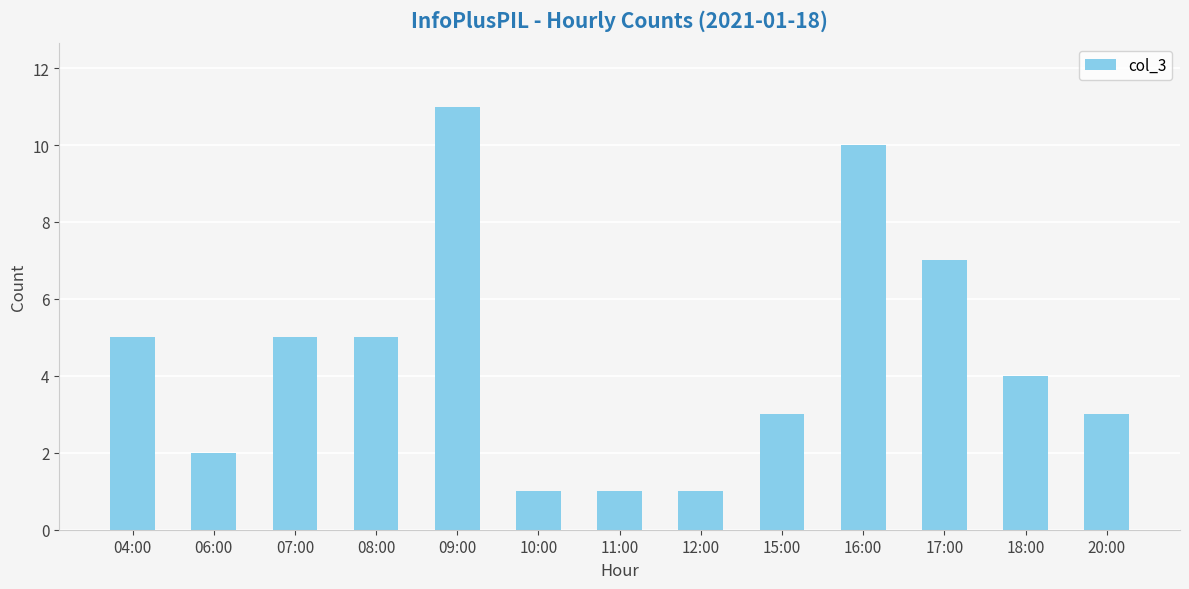

How many bars are there in total?

13